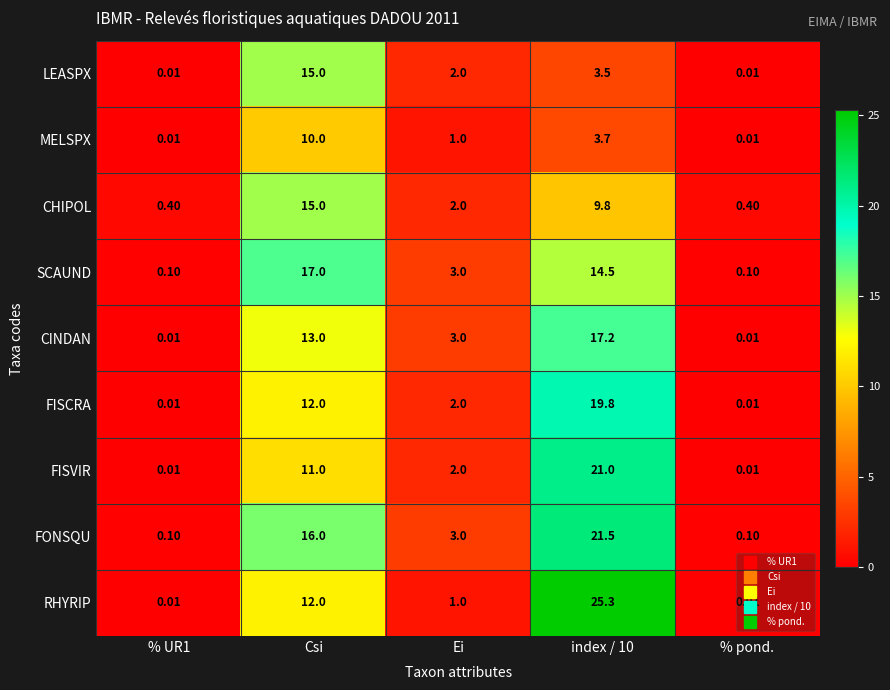

What is the spread (max minus min) of values at Ei?

2.0